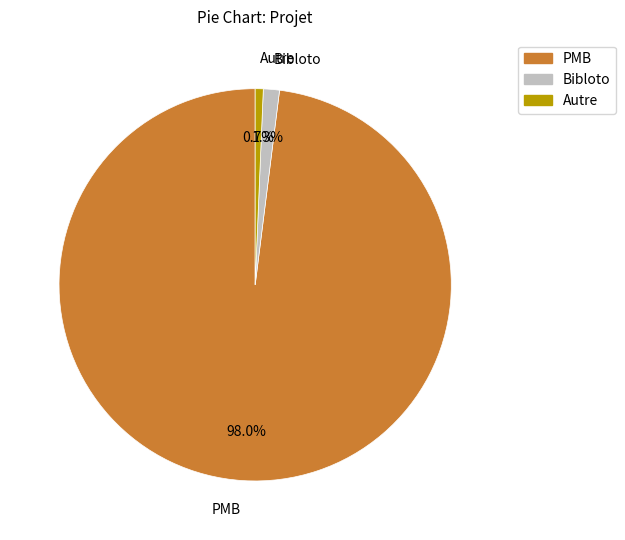

Is PMB the majority of the pie?

Yes